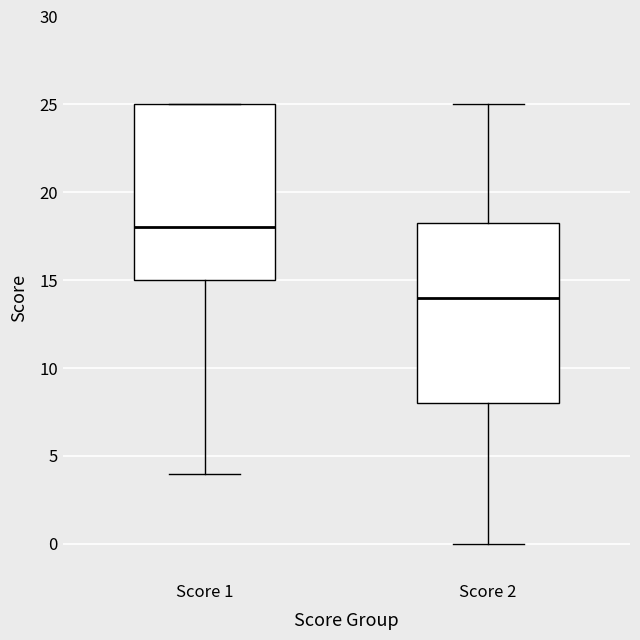

Reading left to right, transcribe this box plot: for each box, give where its median line is, the range the box spans, and where its two whiskers end, as read against the y-axis. The values are not printed on the chart, so give them approximately, as read against the axis.

Score 1: median 18.0, box 15.0 to 25.0, whiskers 4.0 to 25.0
Score 2: median 14.0, box 8.0 to 18.5, whiskers 0.0 to 25.0